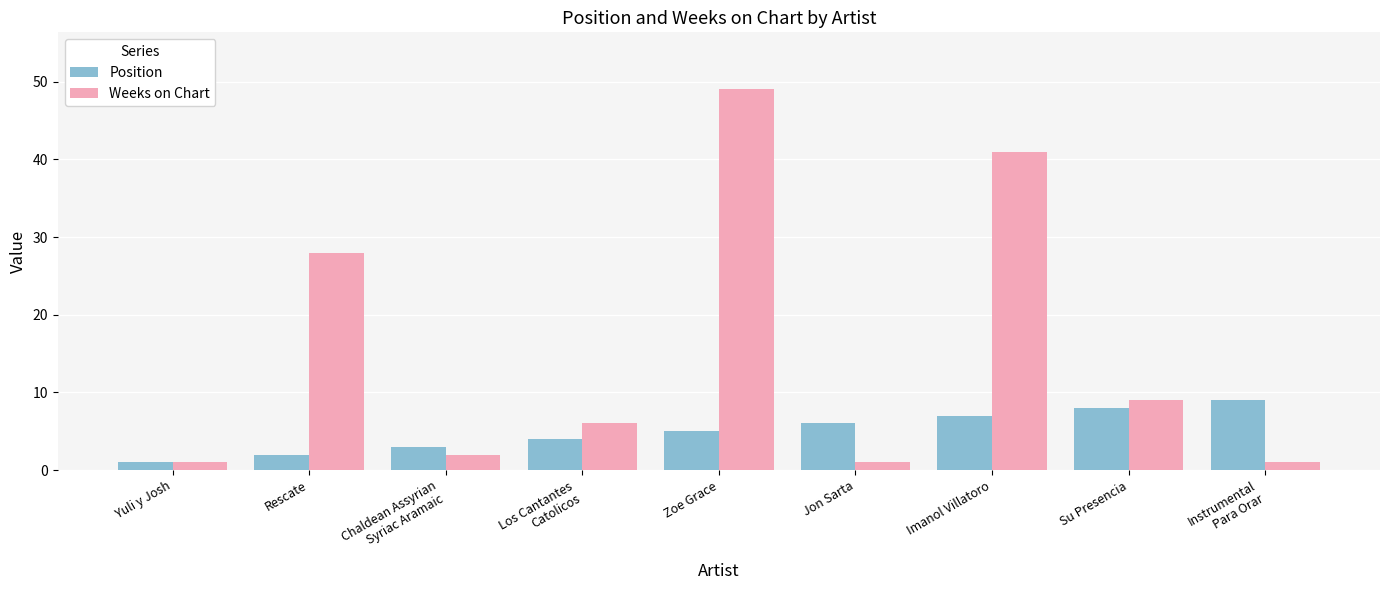

How many bars are there in each group?

2